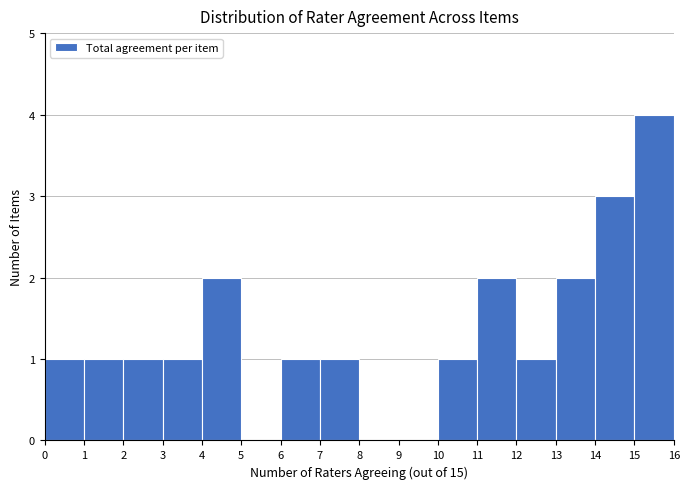

How tall is the bar that spans 7 to 8 on the x-axis? The values are not printed on the chart, so give them approximately, as read against the axis.

1